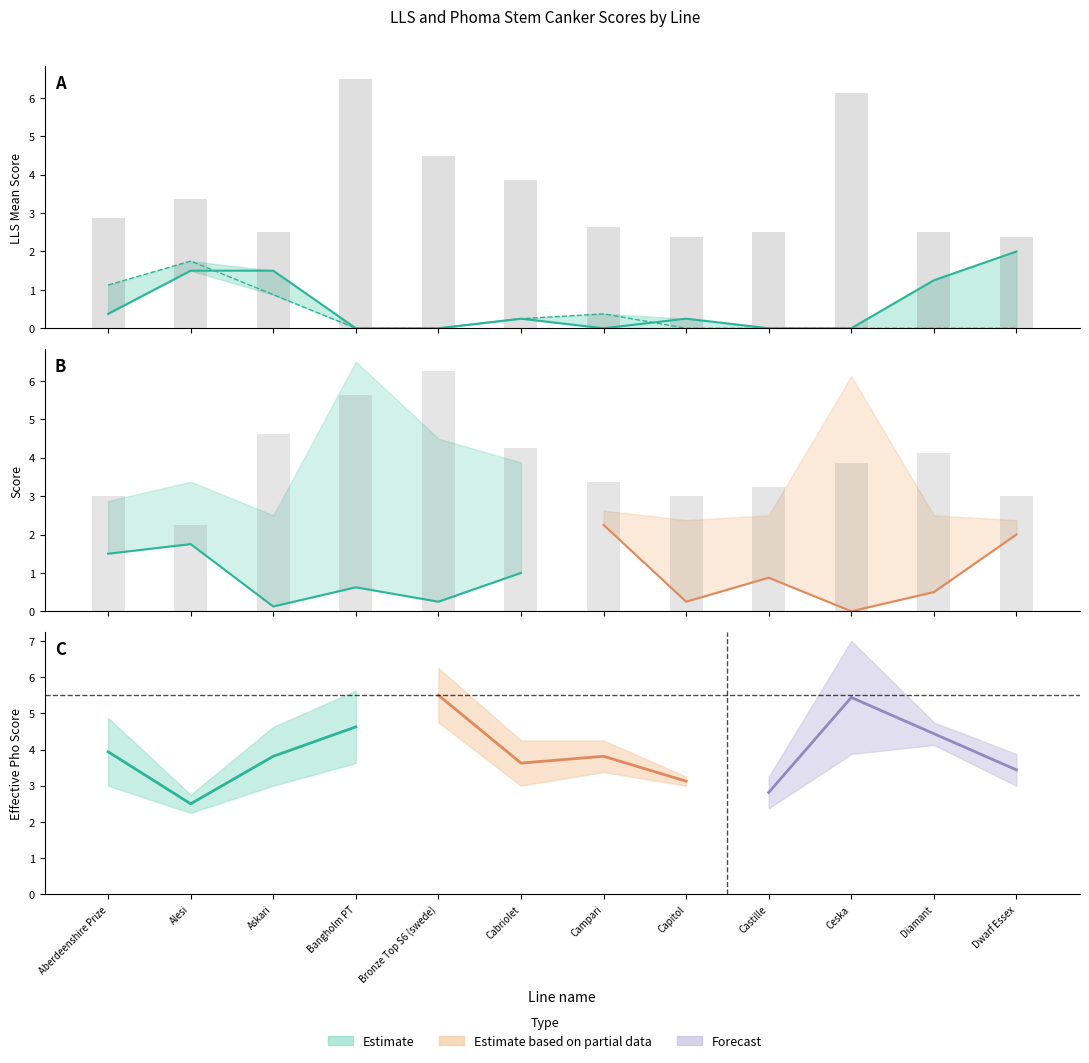

What is the total value across all series at Ceska?

10.0